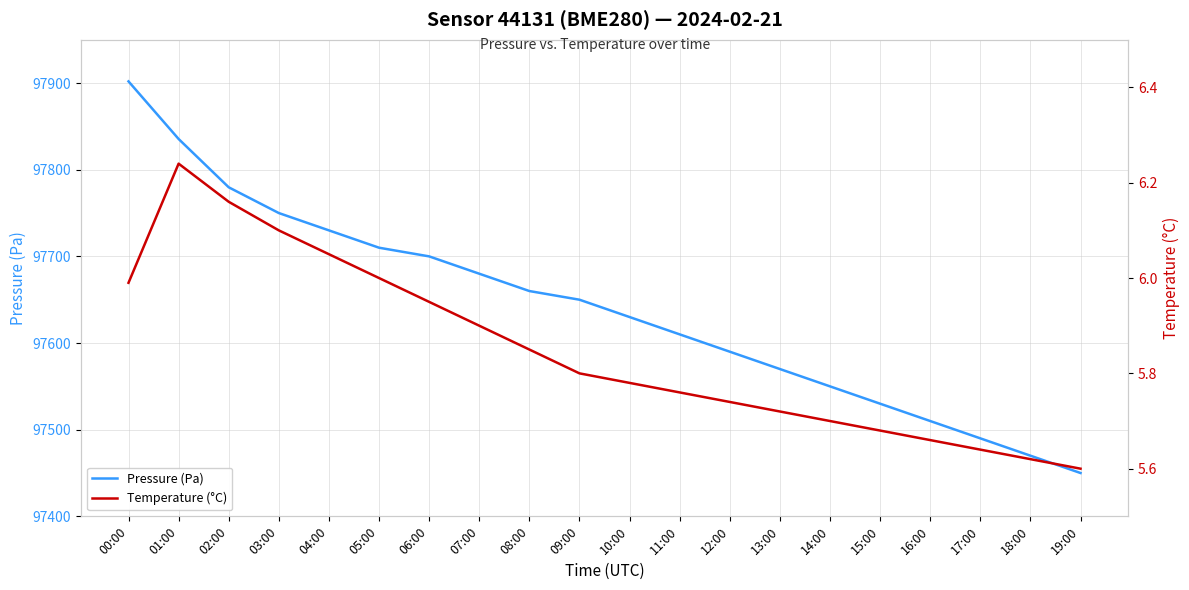

At which label does Temperature (°C) reach its peak?

01:00